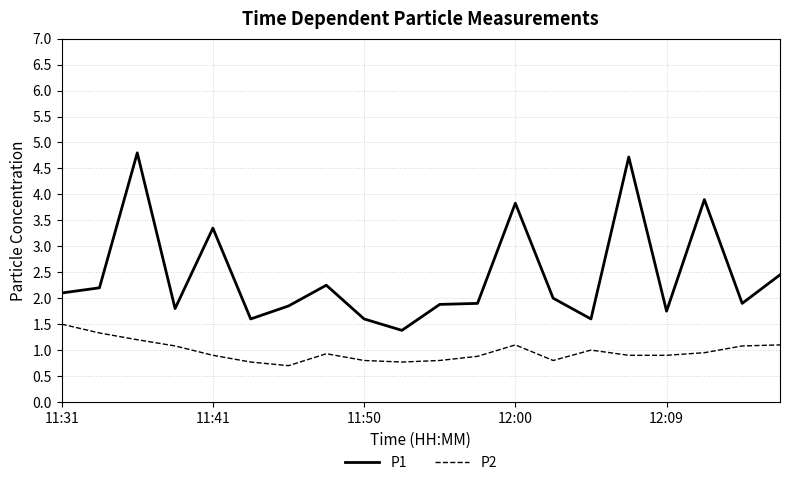

Which series has the largest total across all categories?

P1